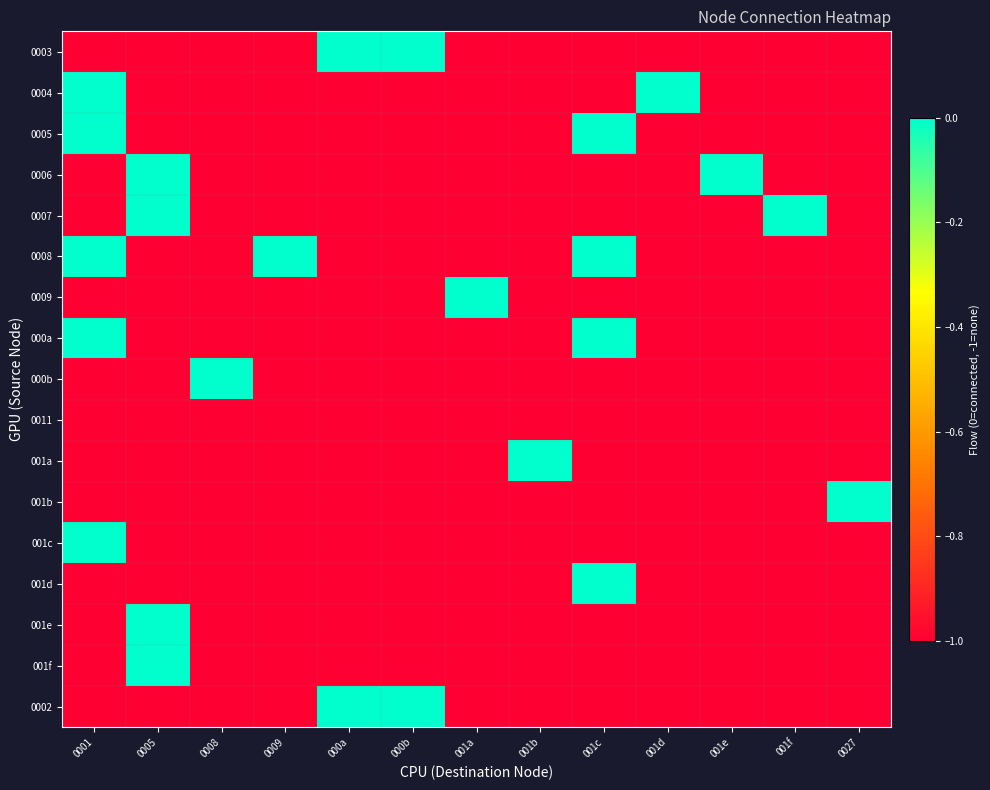

Reading left to right, list all the values displayed in this chart.

0003: 0001=-1	0005=-1	0008=-1	0009=-1	000a=0	000b=0	001a=-1	001b=-1	001c=-1	001d=-1	001e=-1	001f=-1	0027=-1
0004: 0001=0	0005=-1	0008=-1	0009=-1	000a=-1	000b=-1	001a=-1	001b=-1	001c=-1	001d=0	001e=-1	001f=-1	0027=-1
0005: 0001=0	0005=-1	0008=-1	0009=-1	000a=-1	000b=-1	001a=-1	001b=-1	001c=0	001d=-1	001e=-1	001f=-1	0027=-1
0006: 0001=-1	0005=0	0008=-1	0009=-1	000a=-1	000b=-1	001a=-1	001b=-1	001c=-1	001d=-1	001e=0	001f=-1	0027=-1
0007: 0001=-1	0005=0	0008=-1	0009=-1	000a=-1	000b=-1	001a=-1	001b=-1	001c=-1	001d=-1	001e=-1	001f=0	0027=-1
0008: 0001=0	0005=-1	0008=-1	0009=0	000a=-1	000b=-1	001a=-1	001b=-1	001c=0	001d=-1	001e=-1	001f=-1	0027=-1
0009: 0001=-1	0005=-1	0008=-1	0009=-1	000a=-1	000b=-1	001a=0	001b=-1	001c=-1	001d=-1	001e=-1	001f=-1	0027=-1
000a: 0001=0	0005=-1	0008=-1	0009=-1	000a=-1	000b=-1	001a=-1	001b=-1	001c=0	001d=-1	001e=-1	001f=-1	0027=-1
000b: 0001=-1	0005=-1	0008=0	0009=-1	000a=-1	000b=-1	001a=-1	001b=-1	001c=-1	001d=-1	001e=-1	001f=-1	0027=-1
0011: 0001=-1	0005=-1	0008=-1	0009=-1	000a=-1	000b=-1	001a=-1	001b=-1	001c=-1	001d=-1	001e=-1	001f=-1	0027=-1
001a: 0001=-1	0005=-1	0008=-1	0009=-1	000a=-1	000b=-1	001a=-1	001b=0	001c=-1	001d=-1	001e=-1	001f=-1	0027=-1
001b: 0001=-1	0005=-1	0008=-1	0009=-1	000a=-1	000b=-1	001a=-1	001b=-1	001c=-1	001d=-1	001e=-1	001f=-1	0027=0
001c: 0001=0	0005=-1	0008=-1	0009=-1	000a=-1	000b=-1	001a=-1	001b=-1	001c=-1	001d=-1	001e=-1	001f=-1	0027=-1
001d: 0001=-1	0005=-1	0008=-1	0009=-1	000a=-1	000b=-1	001a=-1	001b=-1	001c=0	001d=-1	001e=-1	001f=-1	0027=-1
001e: 0001=-1	0005=0	0008=-1	0009=-1	000a=-1	000b=-1	001a=-1	001b=-1	001c=-1	001d=-1	001e=-1	001f=-1	0027=-1
001f: 0001=-1	0005=0	0008=-1	0009=-1	000a=-1	000b=-1	001a=-1	001b=-1	001c=-1	001d=-1	001e=-1	001f=-1	0027=-1
0002: 0001=-1	0005=-1	0008=-1	0009=-1	000a=0	000b=0	001a=-1	001b=-1	001c=-1	001d=-1	001e=-1	001f=-1	0027=-1